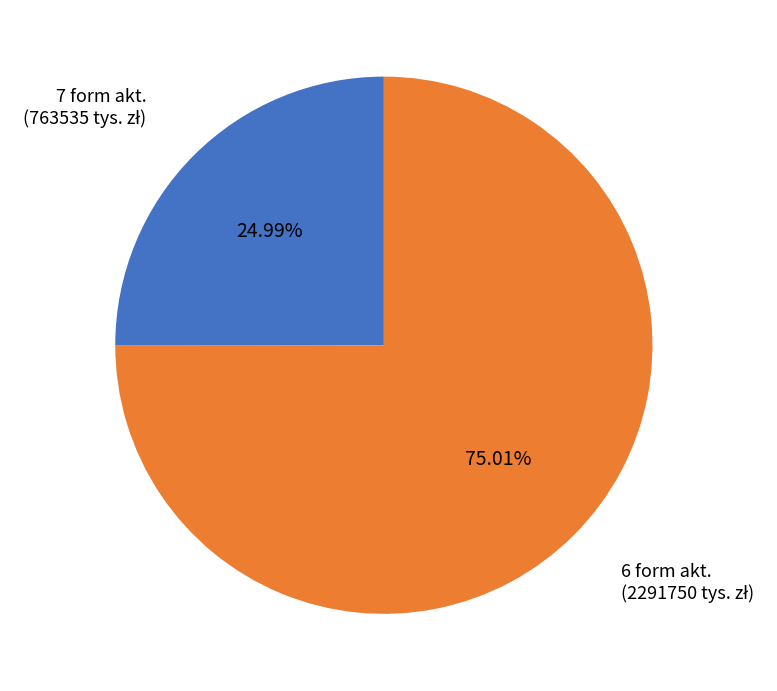

Is there any slice that represents more than half of the pie?

Yes